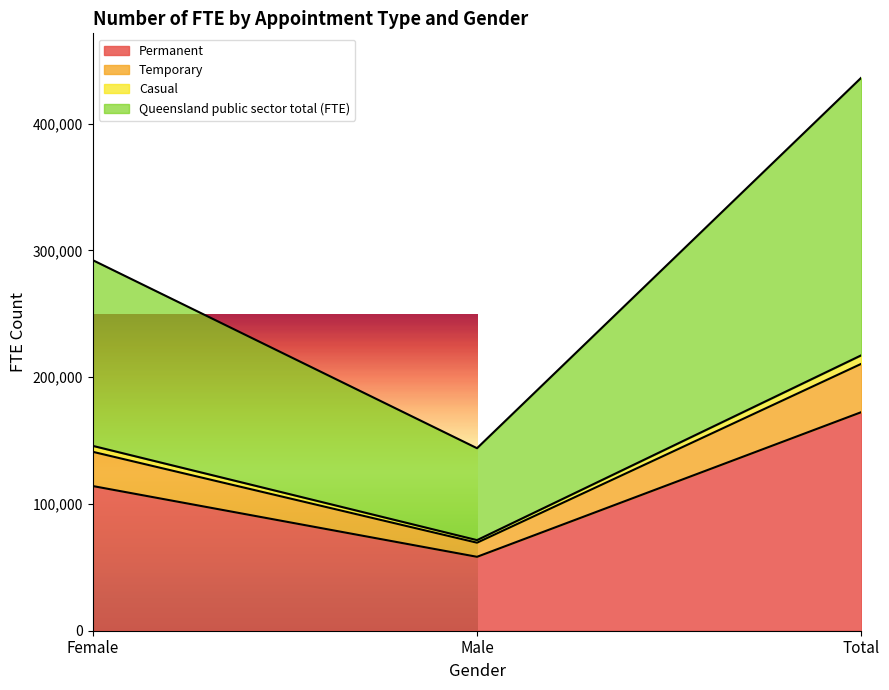

Count the number of data series in this chart.

4